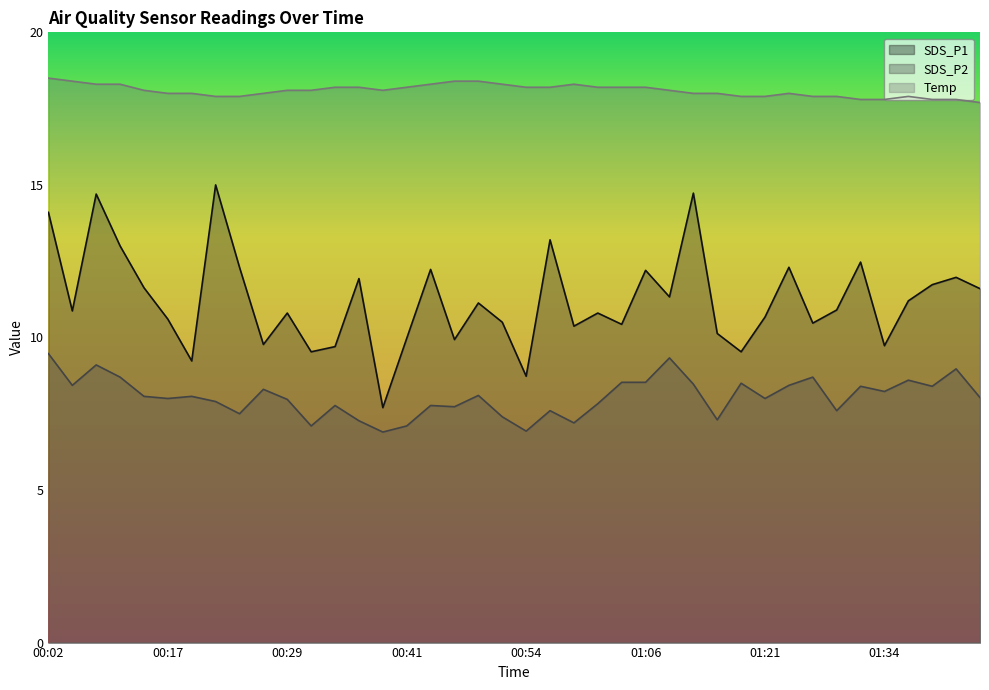

What is the sum of all SDS_P1 values?

449.1